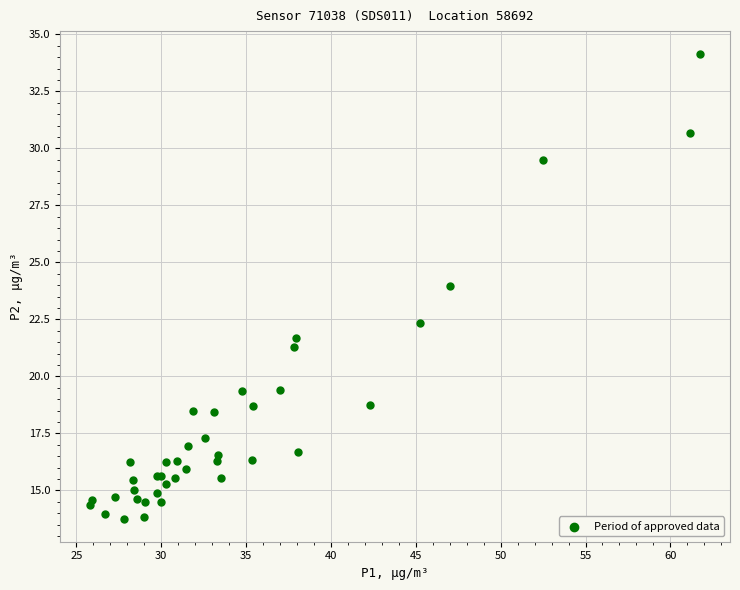

What Y value in the scatter plot is closest to 23?

22.4